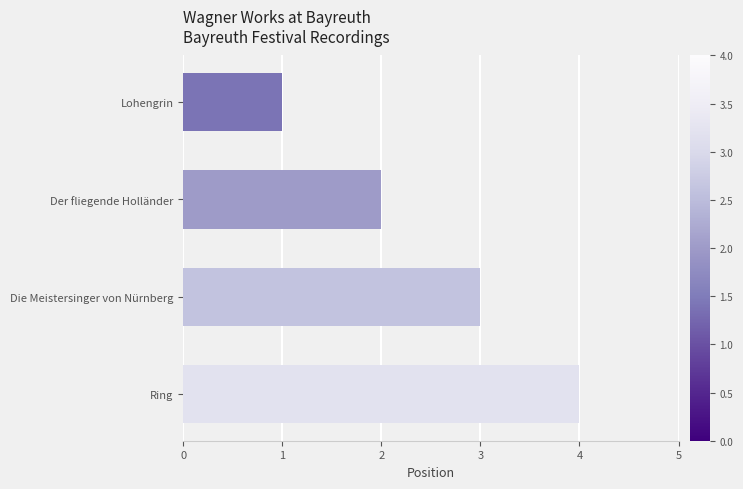

What position from the top is Lohengrin?

1